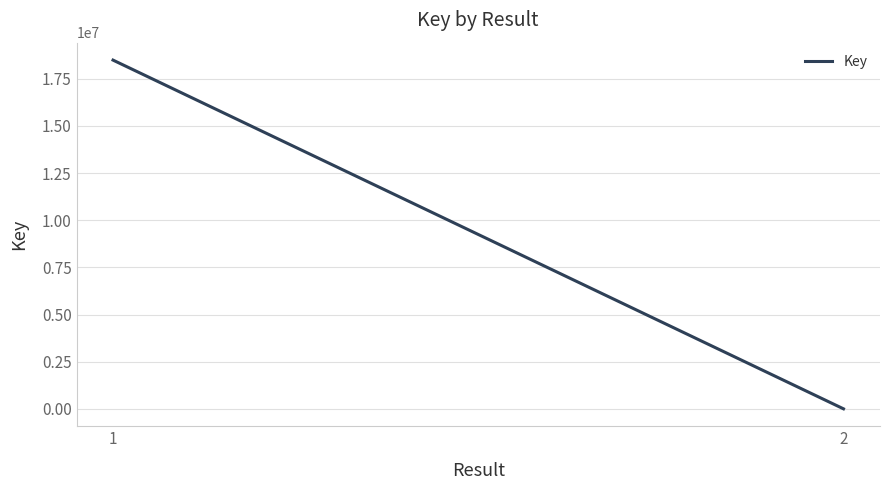

What is the greatest value displayed?

18484958